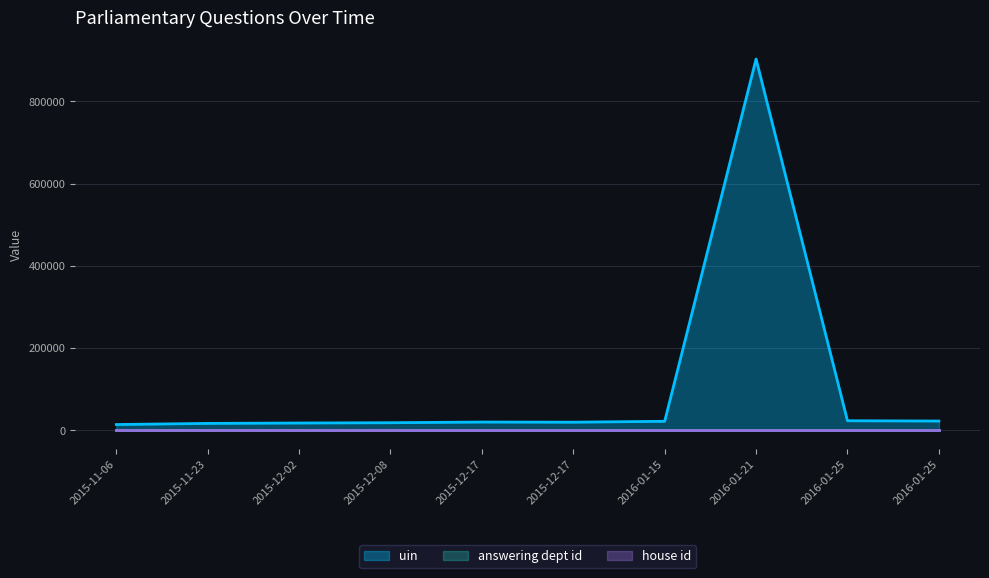

The answering dept id series shows 13 at 2016-01-25. True or false?

False